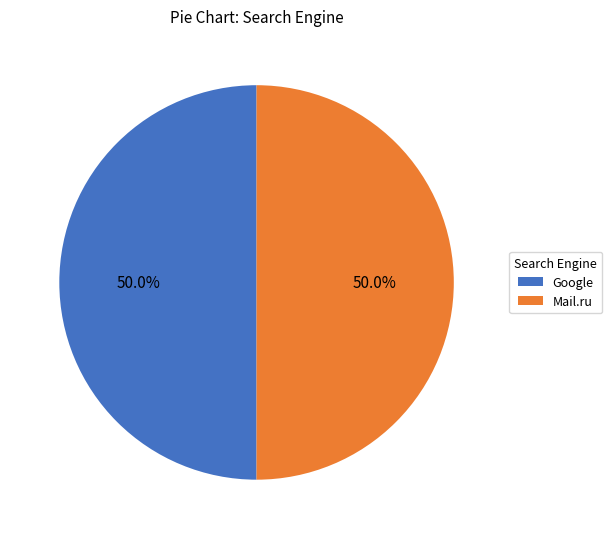

How many slices are in this pie chart?

2